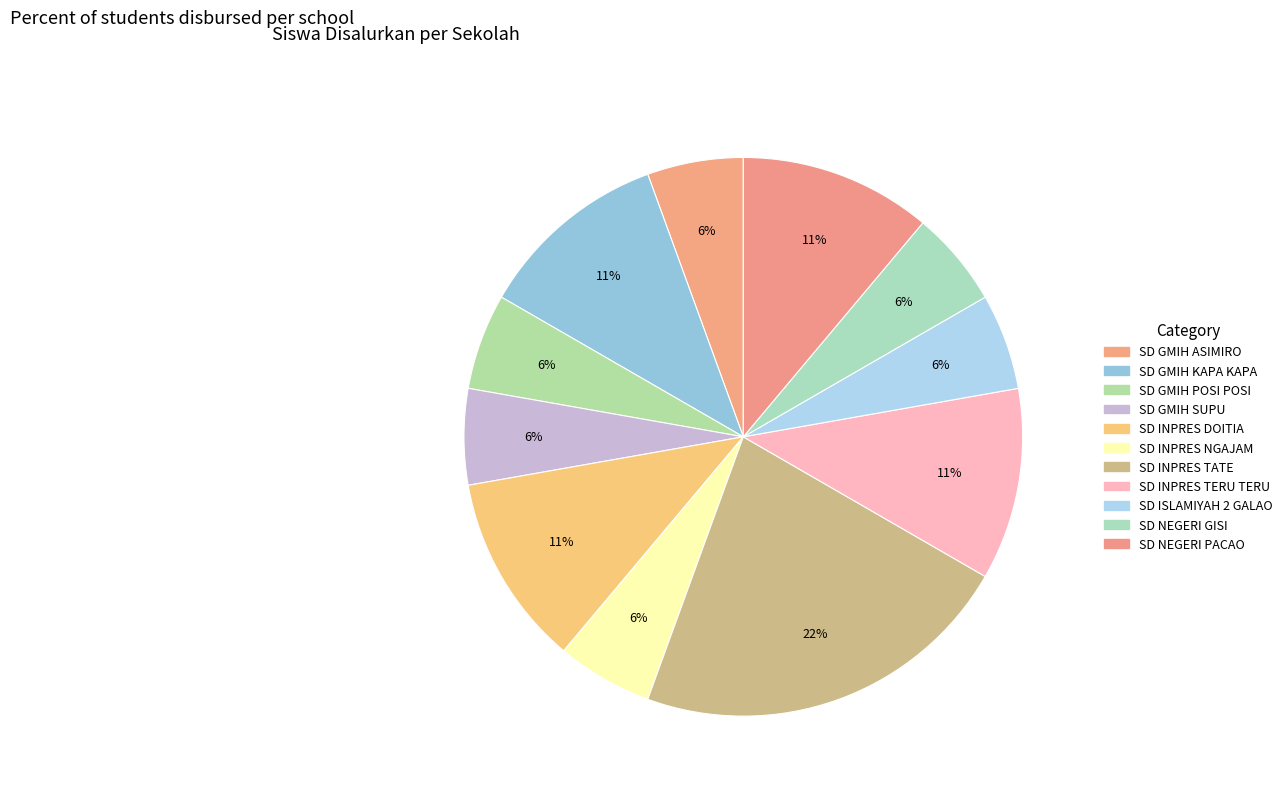

Is it true that SD GMIH SUPU is 20% of the pie?

False